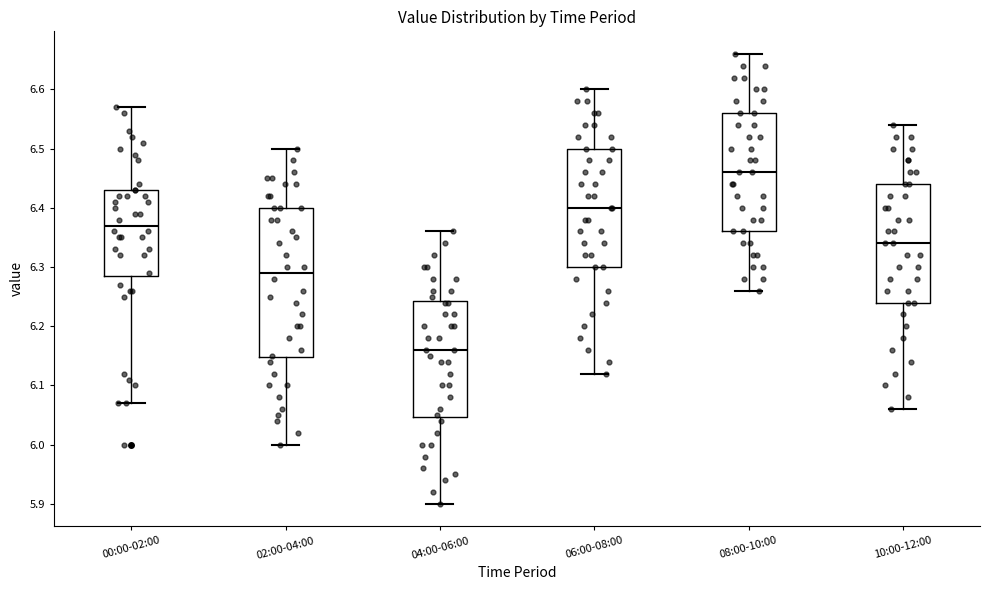

Which box has the highest median line?

08:00-10:00